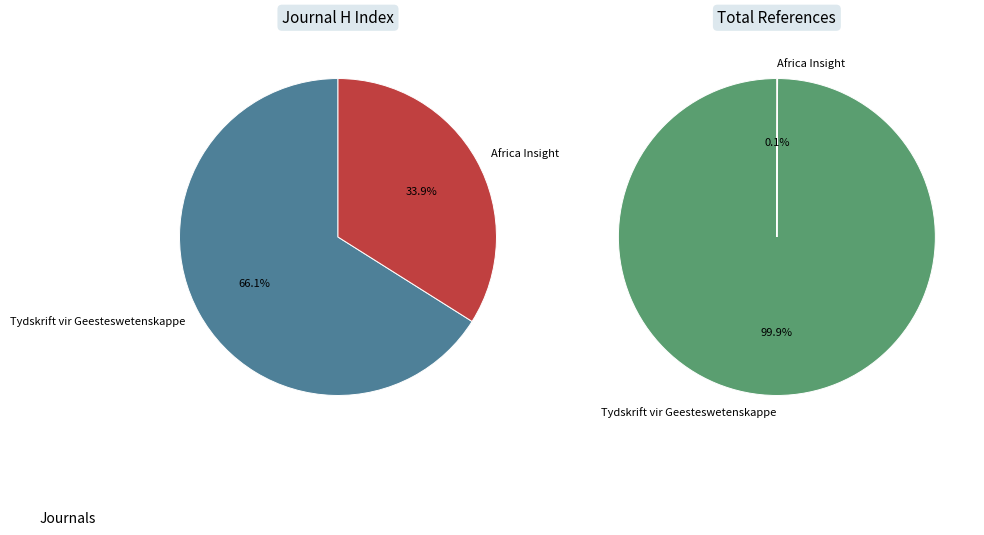

Is Tydskrift vir Geesteswetenskappe the majority of the pie?

Yes